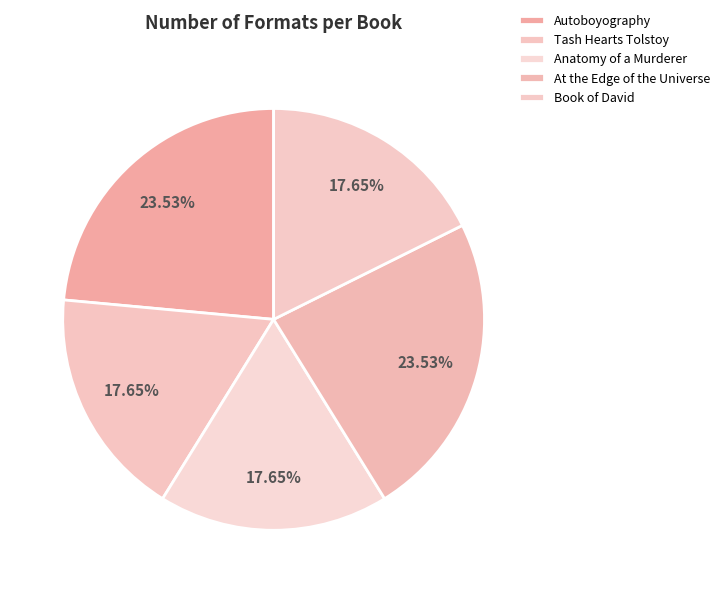

What percentage is the At the Edge of the Universe slice, to the nearest percent?

24%